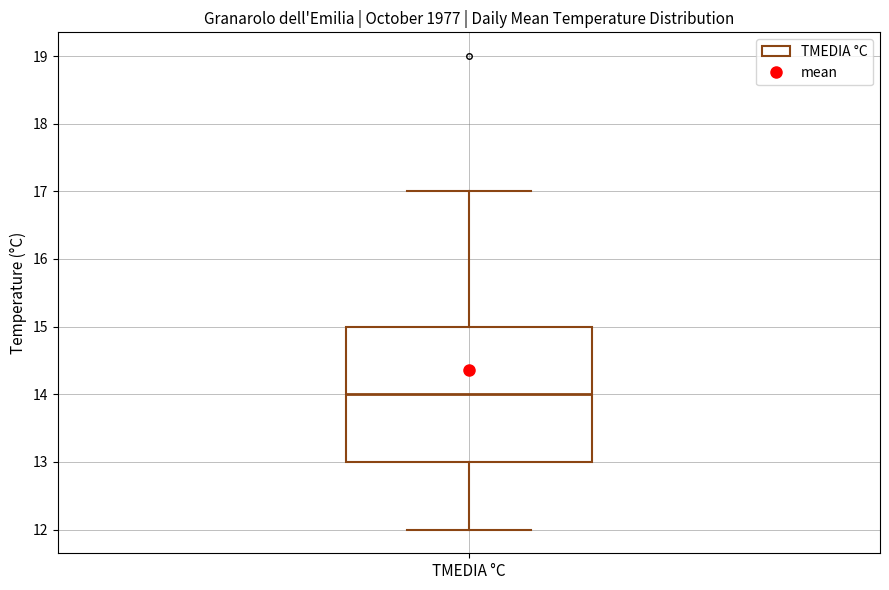

Read this box plot against the y-axis: the position of the median line, the range covered by the box, and the ends of both whiskers. The values are not printed on the chart, so give them approximately, as read against the axis.

median 14, box 13 to 15, whiskers 12 to 17